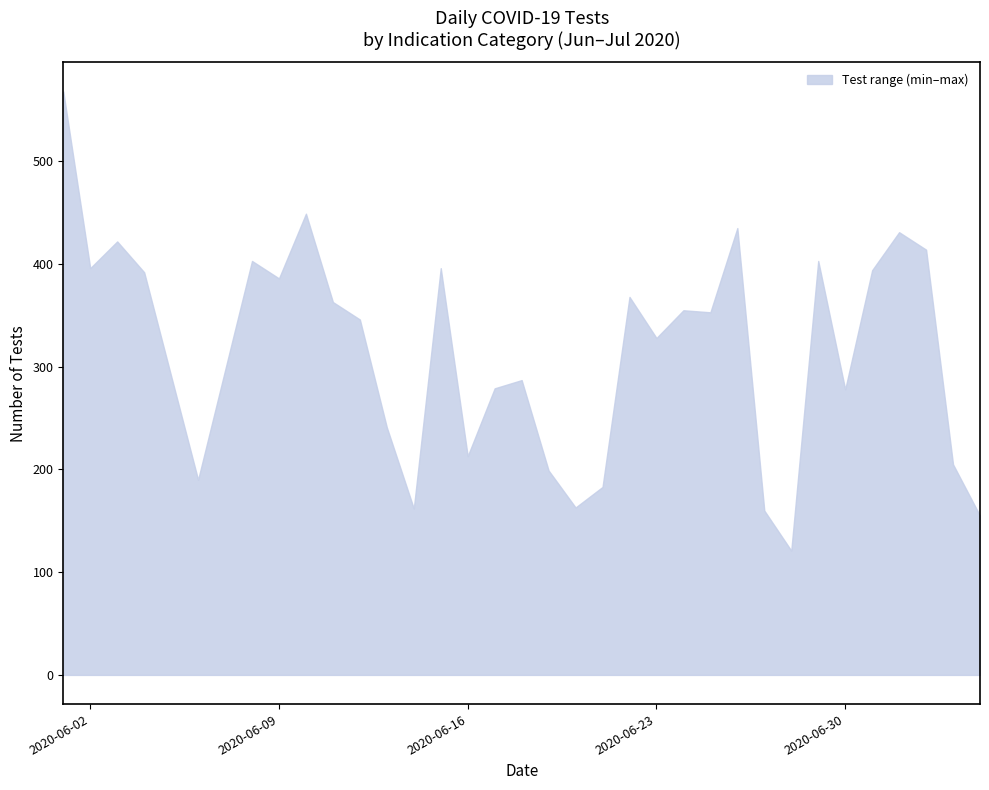

In Epidemiological indications, how many points are lower than both neighbors (excluding endpoints)?

10